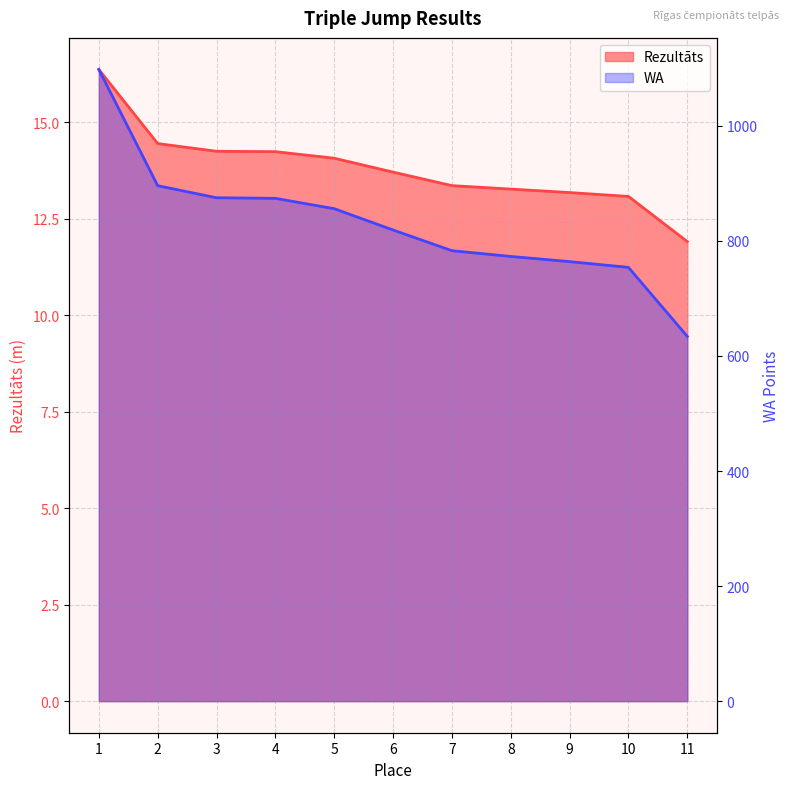

The WA series shows 1474.6 at 2. True or false?

False